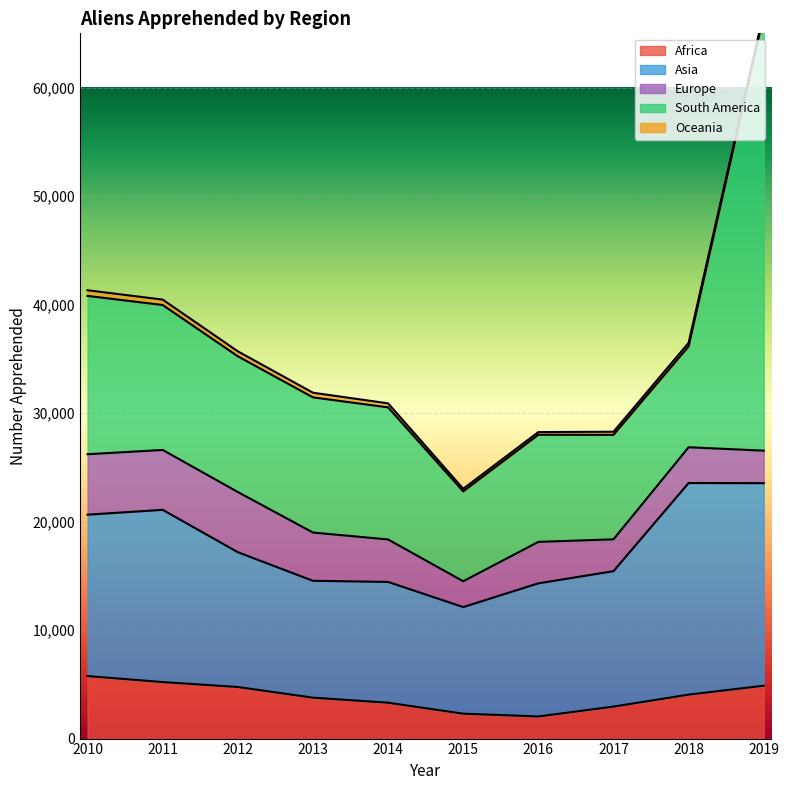

At how many categories does at least one series exceed 1974?

10